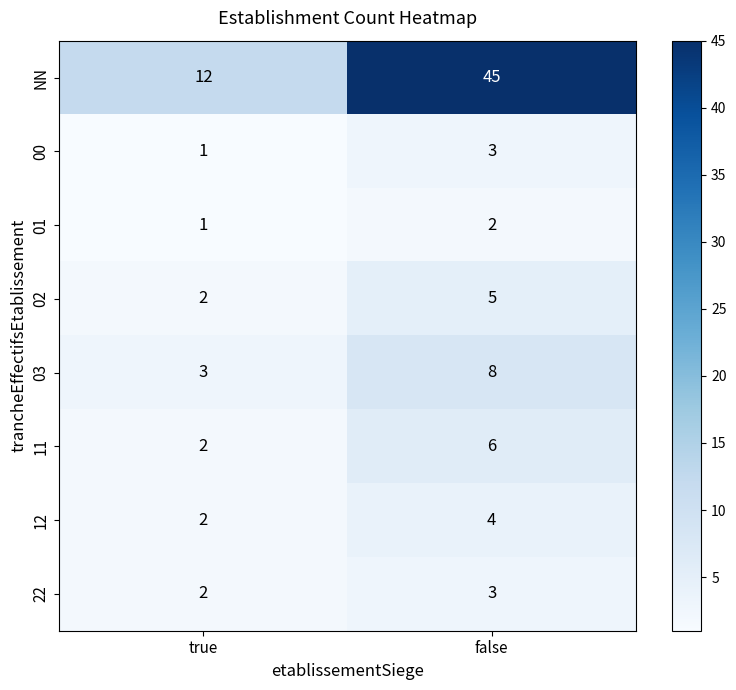

Reading left to right, list all the values displayed in this chart.

NN: 12	45
00: 1	3
01: 1	2
02: 2	5
03: 3	8
11: 2	6
12: 2	4
22: 2	3